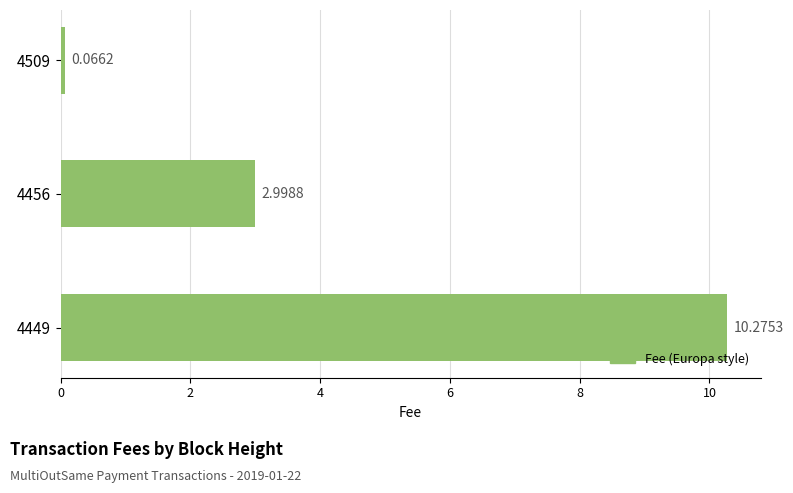

Between 4449 and 4456, which is larger?

4449